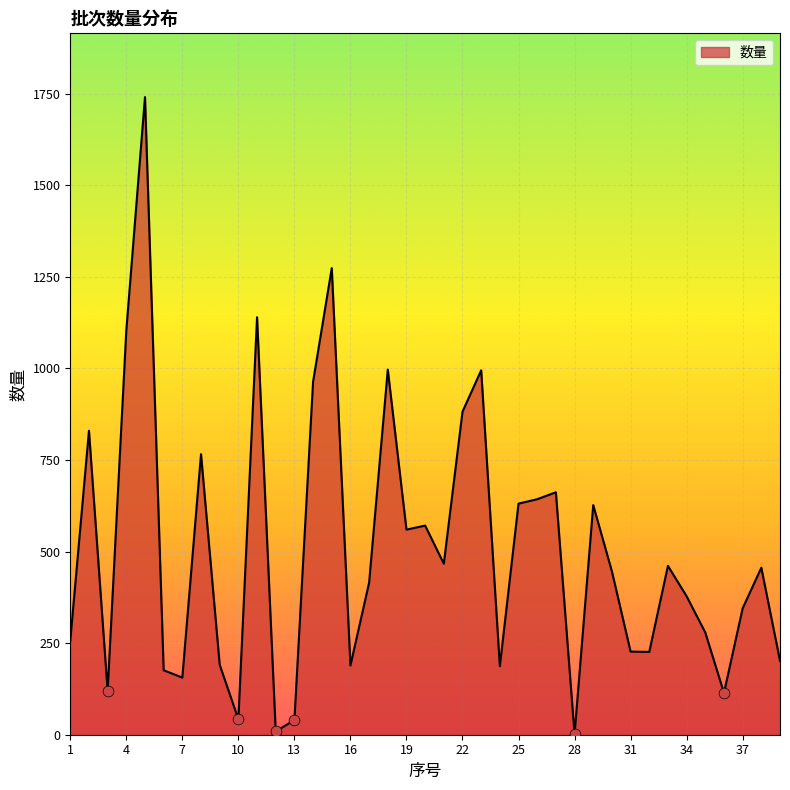

What is the maximum value shown in the chart?

1741